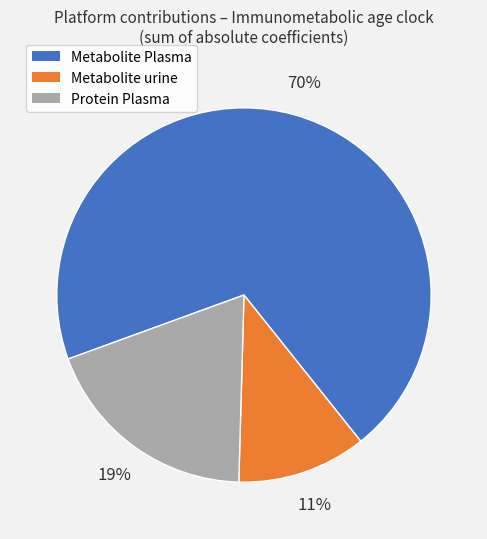

Rank the categories by value from lowest to highest.

Metabolite urine, Protein Plasma, Metabolite Plasma